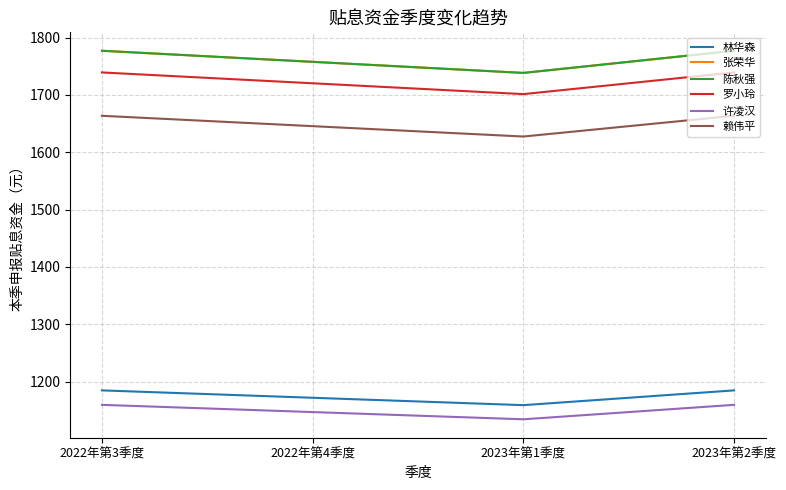

What is the average value of the 许凌汉 series?

1150.0